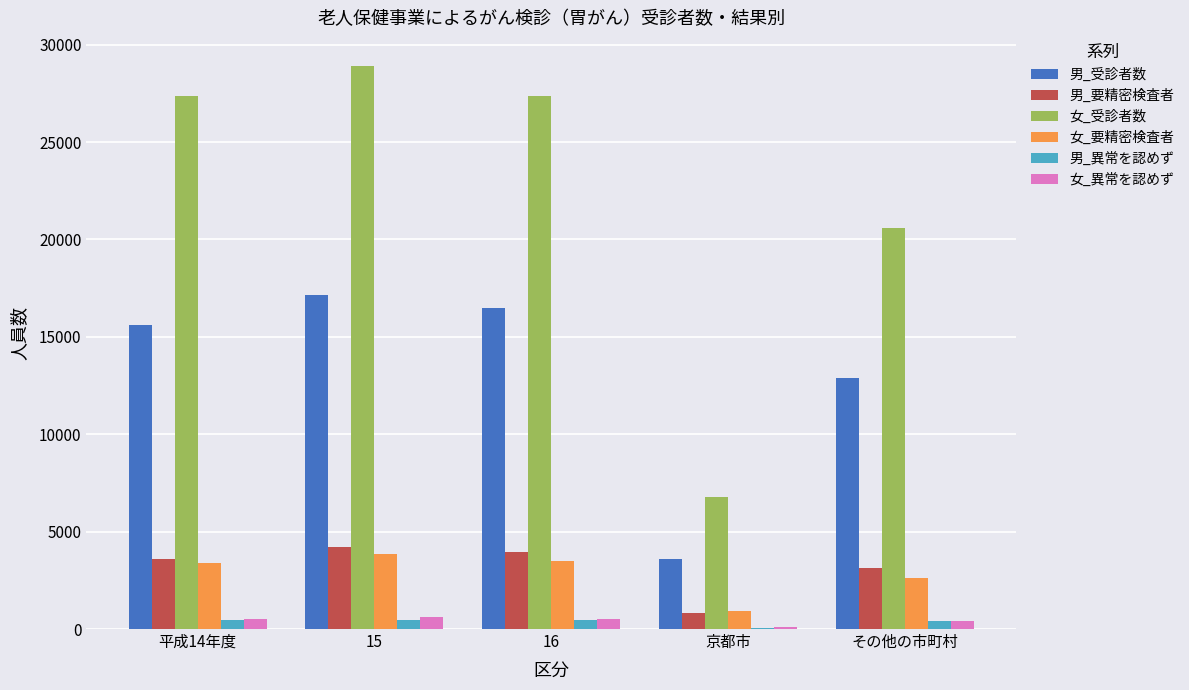

Which series changed the most between 16 and その他の市町村?

女_受診者数